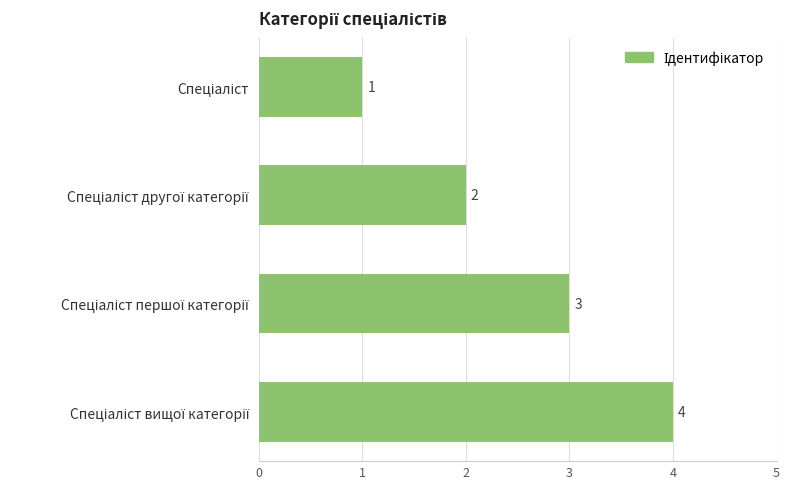

What is the value of the 3rd bar from the top?

3